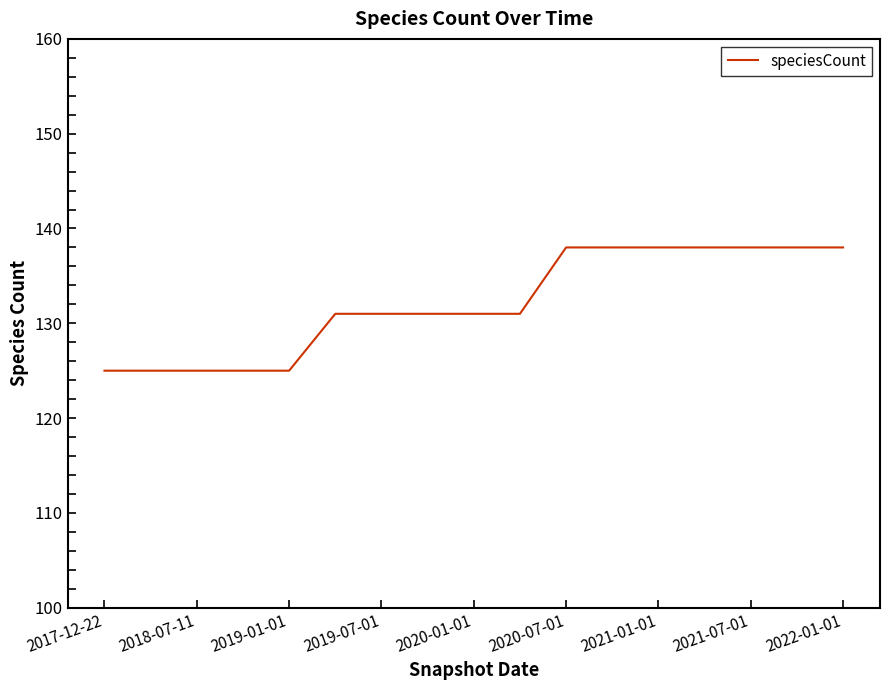

What is the difference between the second highest and second lowest values?

13